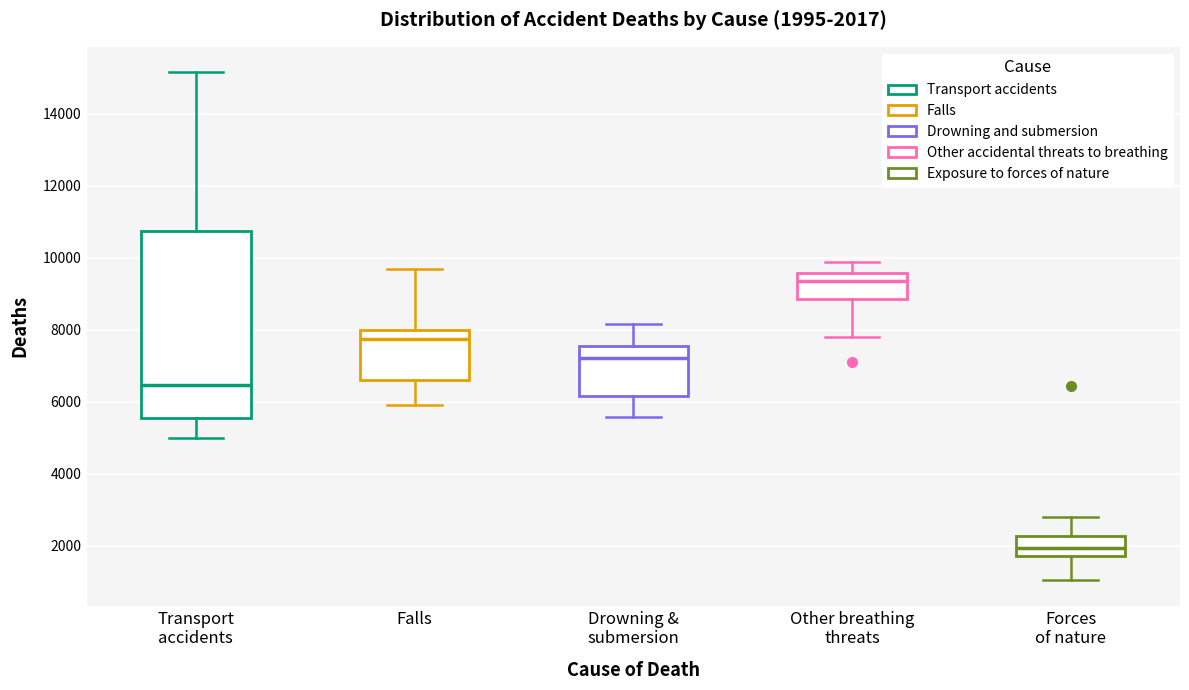

Which box's median line is the lowest?

Forces of nature